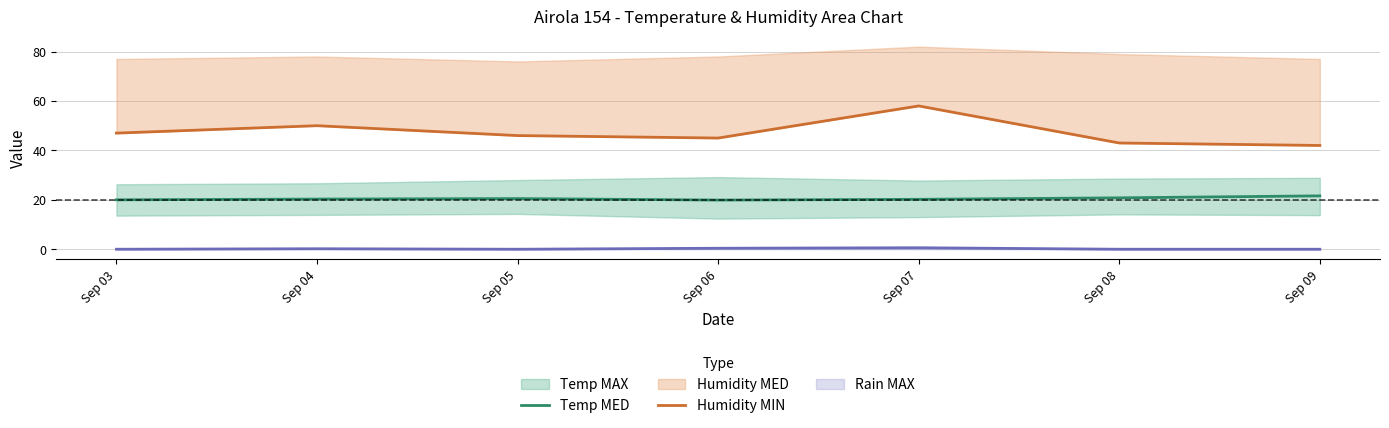

Reading left to right, extract all data points from this chart.

Temp MED: 20.0	20.3	20.5	19.9	20.2	20.8	21.6
Humidity MIN: 47.0	50.0	46.0	45.0	58.0	43.0	42.0